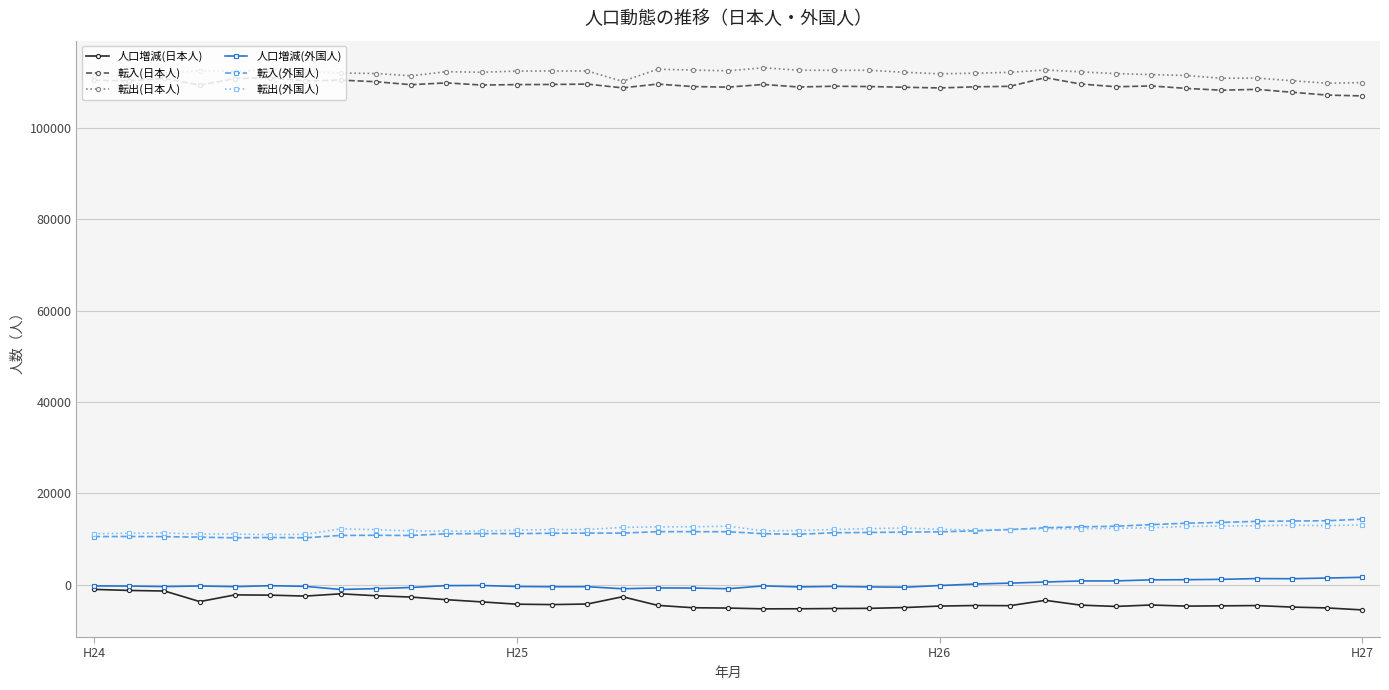

True or false: 人口増減(外国人) and 転入(日本人) intersect in this chart.

False